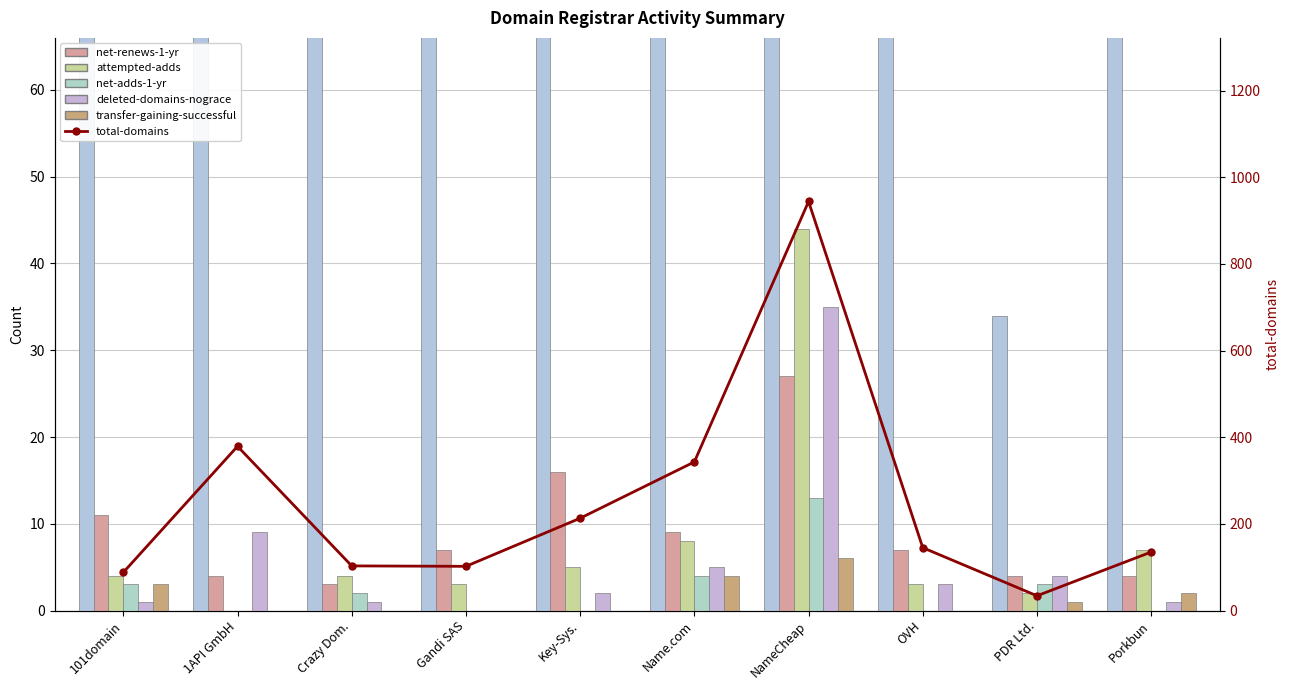

What is the minimum value for net-renews-1-yr?

3